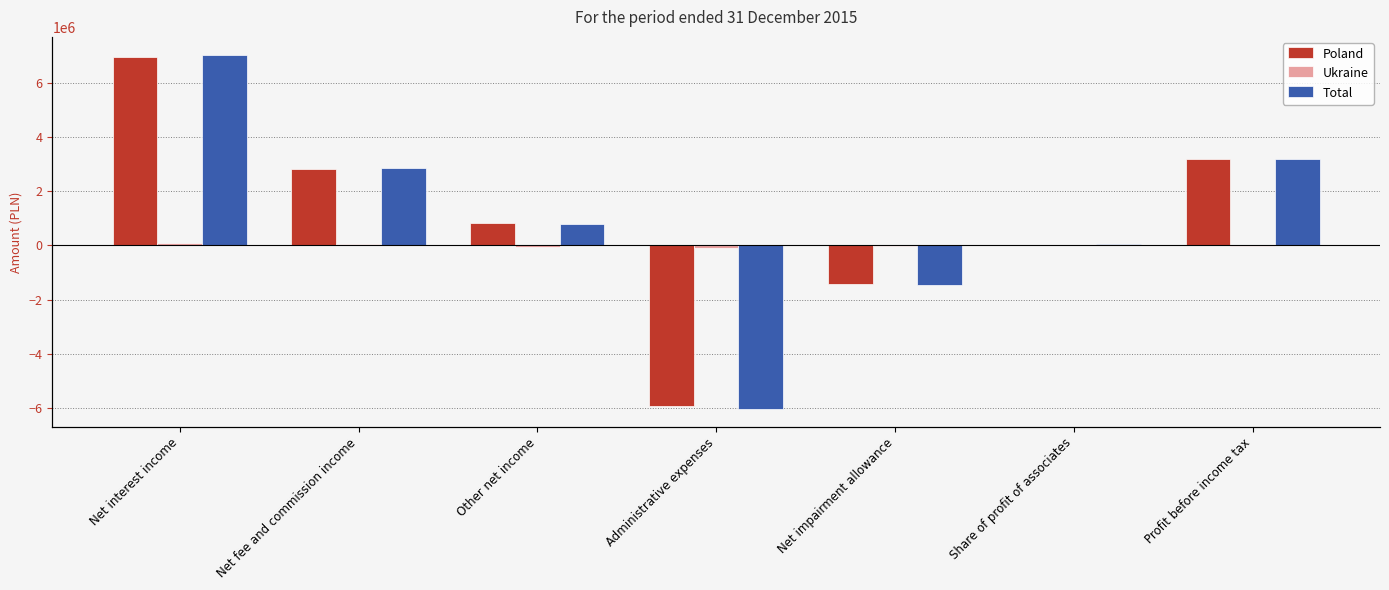

What are all the series names shown in the legend?

Poland, Ukraine, Total